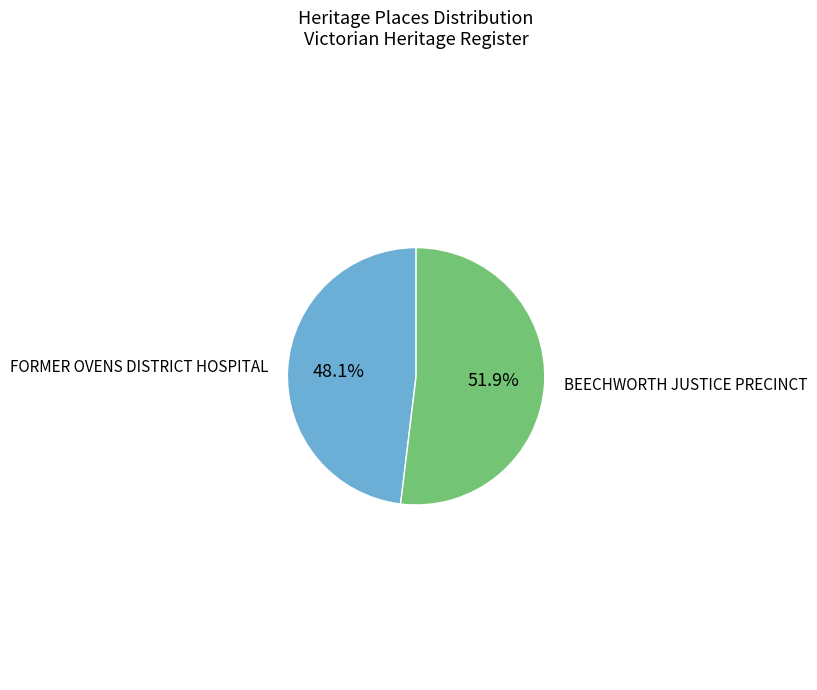

True or false: FORMER OVENS DISTRICT HOSPITAL accounts for 48% of the total.

True